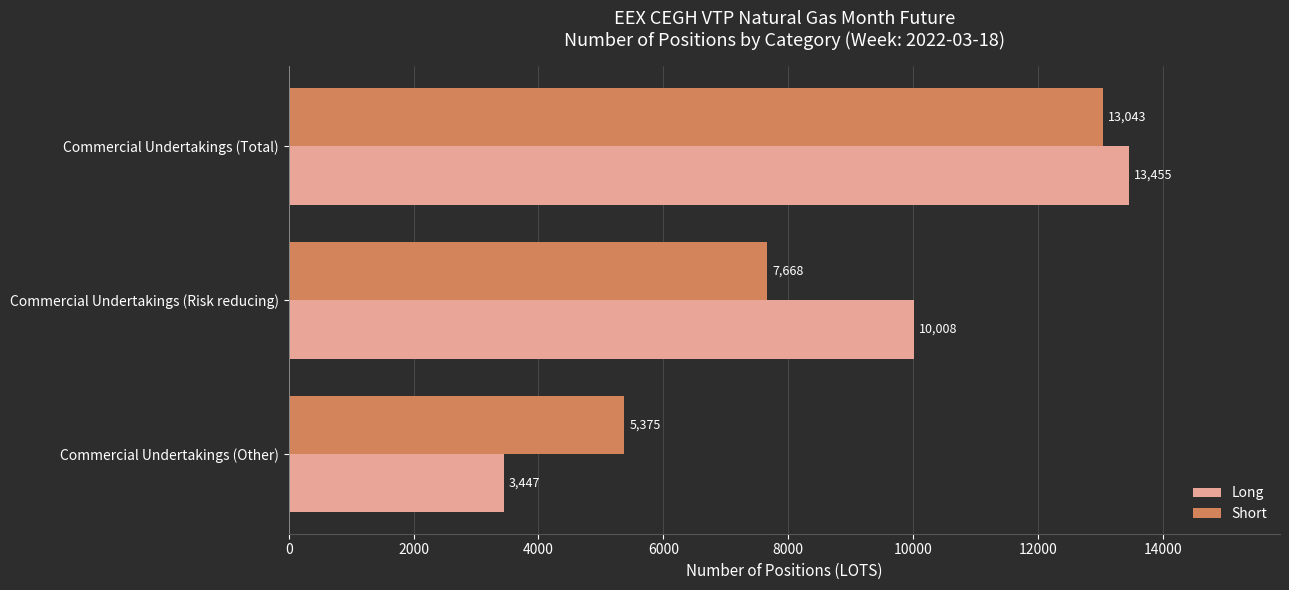

Count the Short values in the range 5375 to 13043.

3